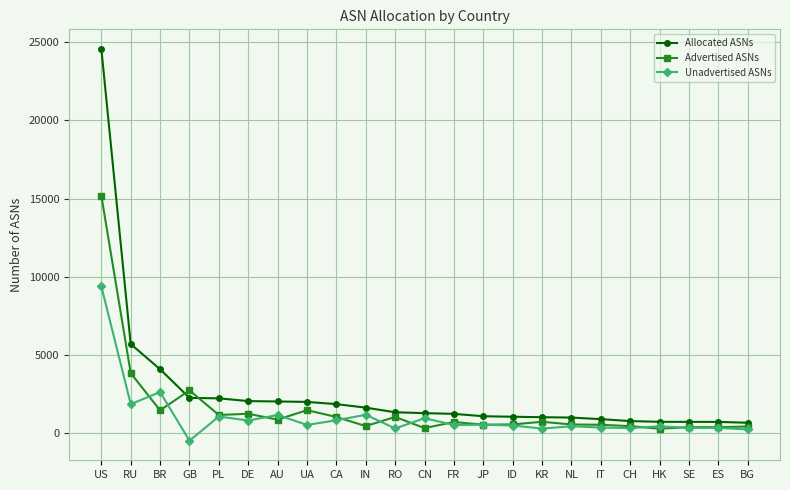

At which category does Advertised ASNs reach its first local valley?

BR